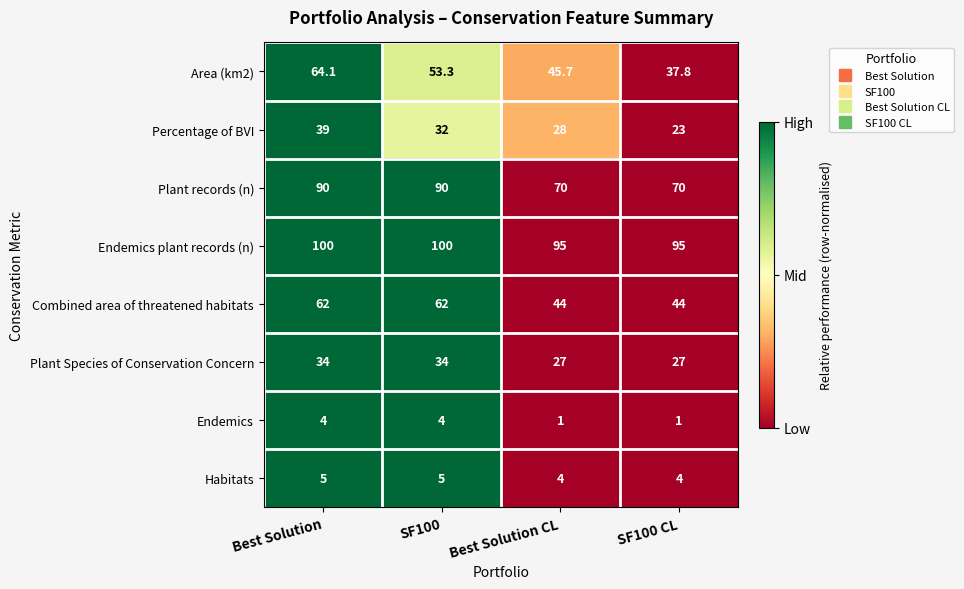

Count the Combined area of threatened habitats values in the range 44 to 62.

4